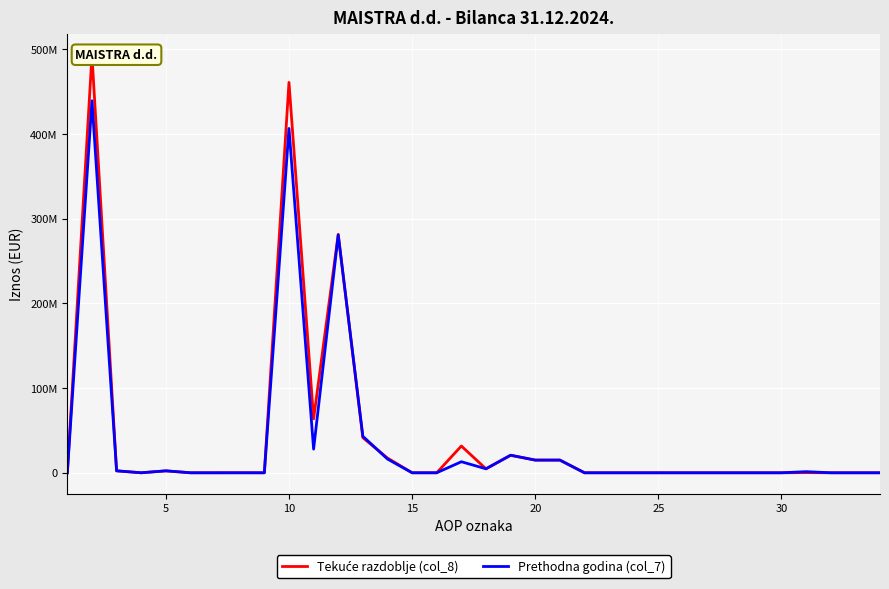

Is it true that Tekuće razdoblje (col_8) equals 274108381 at 30?

False